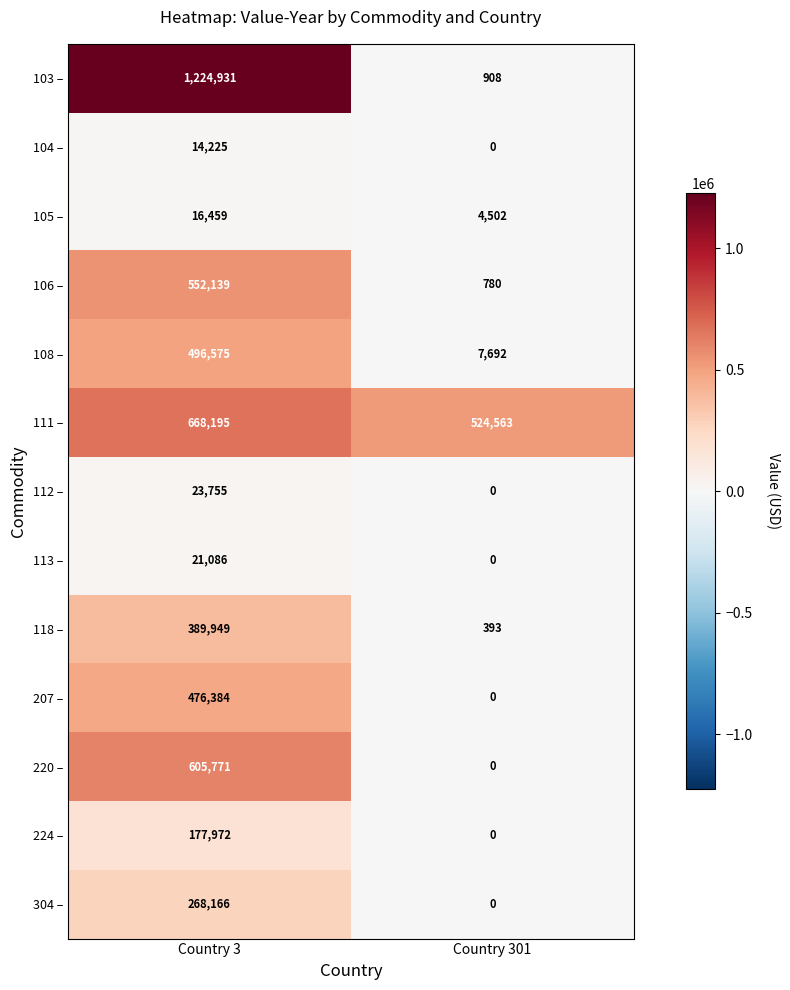

Between Country 3 and Country 301, which series saw the biggest shift?

103 –